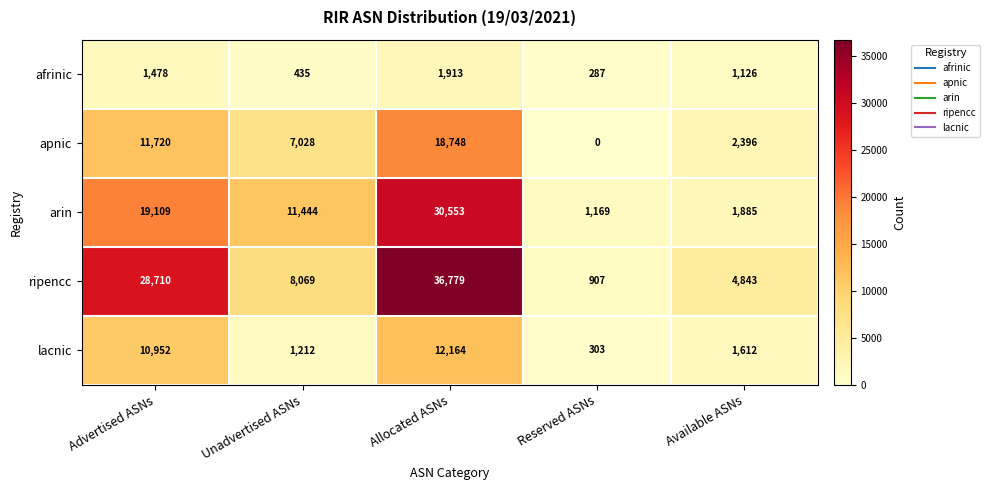

How many data points does each series have?

5